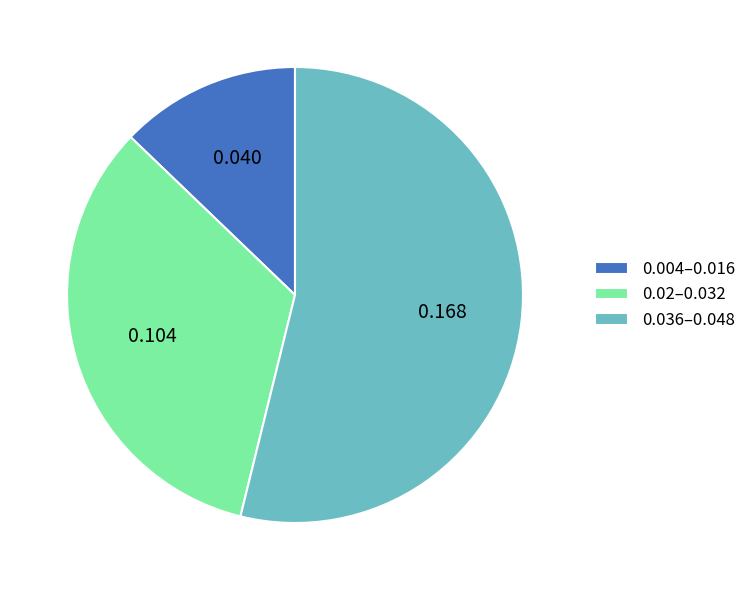

What is the largest slice in the pie chart?

0.036–0.048